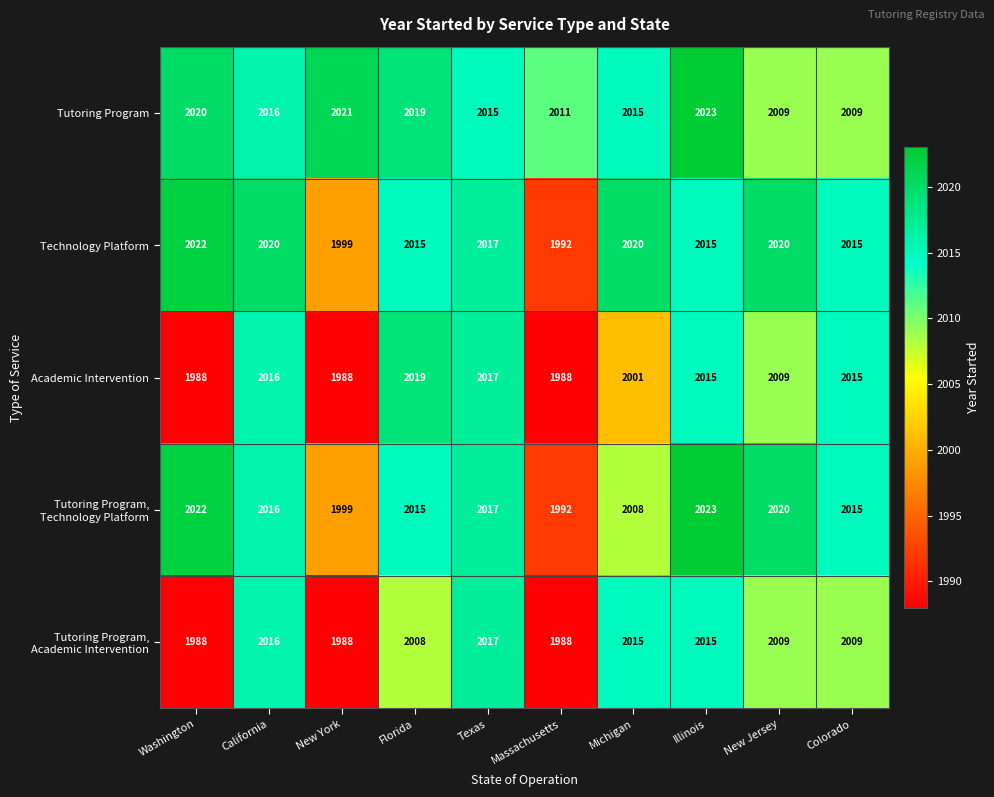

What is the approximate value of Tutoring Program at New Jersey, to the nearest 5?

2010